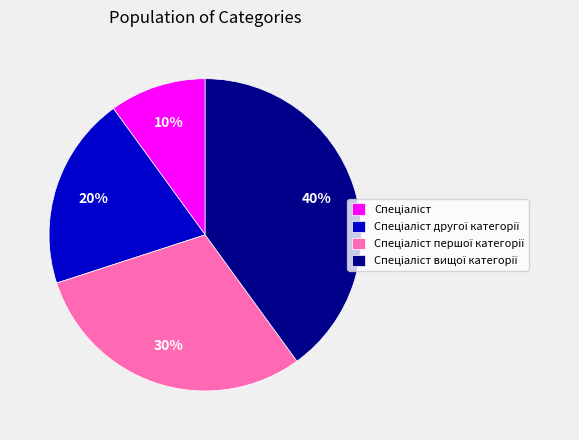

To the nearest percent, what is the difference between the largest and smallest slice percentages?

30%